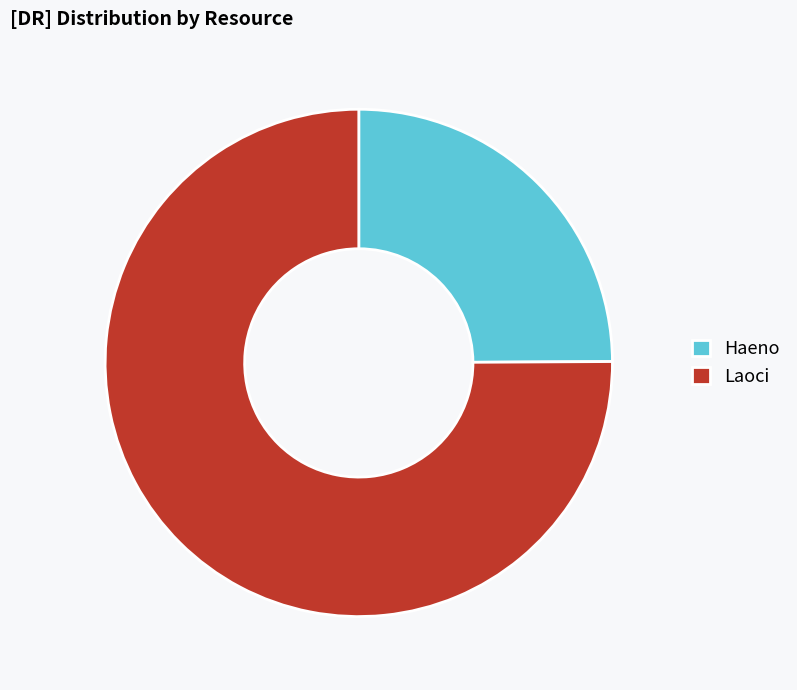

Approximately how many times larger is the value at Laoci compared to Haeno?

3.0